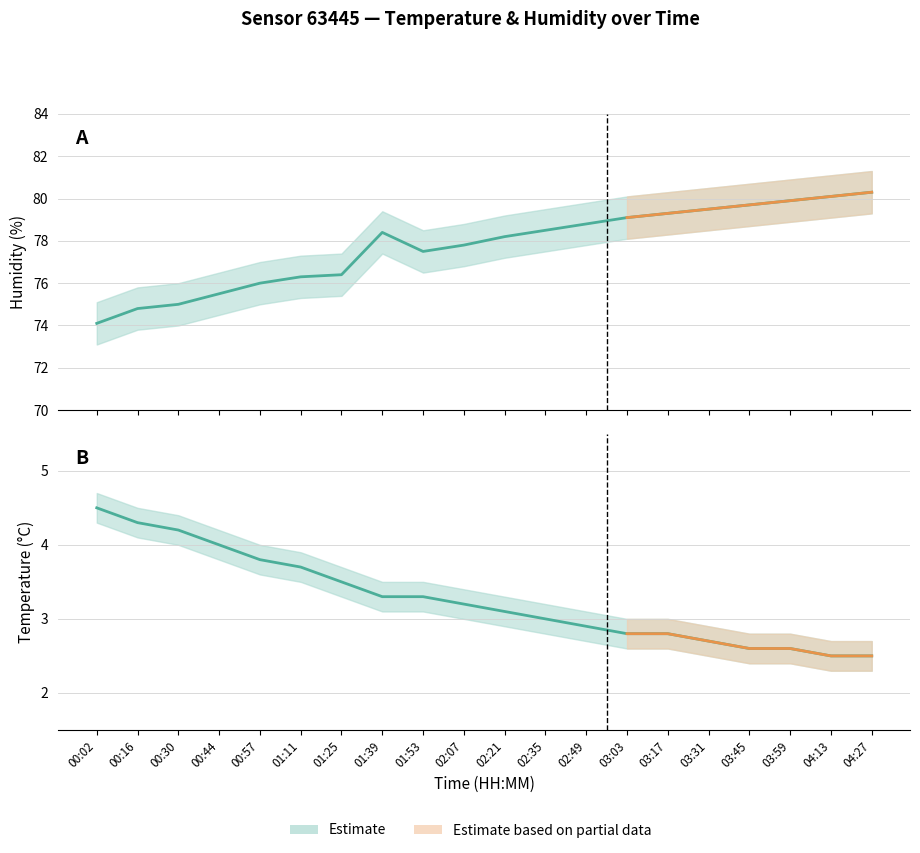

What is the sum of the temperature_upper values at 03:45 and 03:17?

5.8